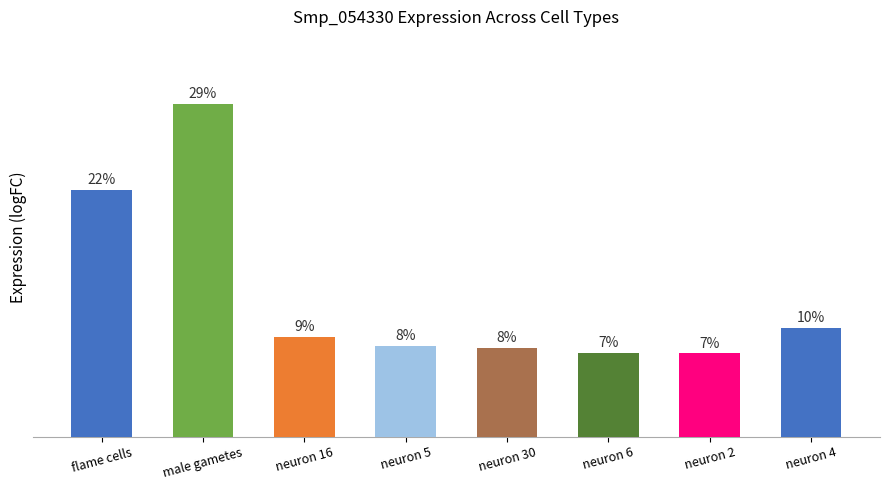

Between neuron 6 and neuron 30, which is larger?

neuron 30